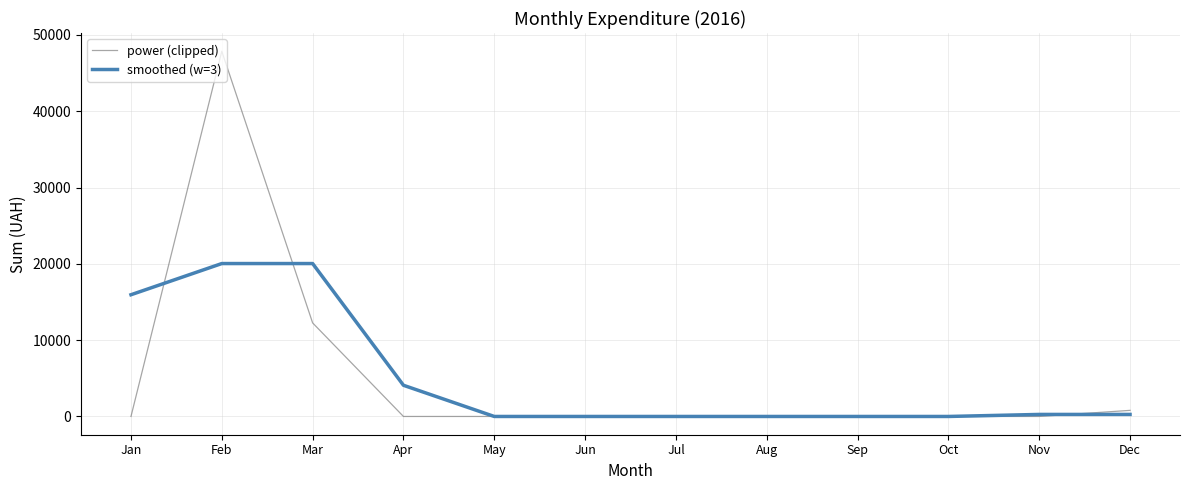

Rank the series by their maximum value, from lowest to highest.

smoothed (w=3), power (clipped)